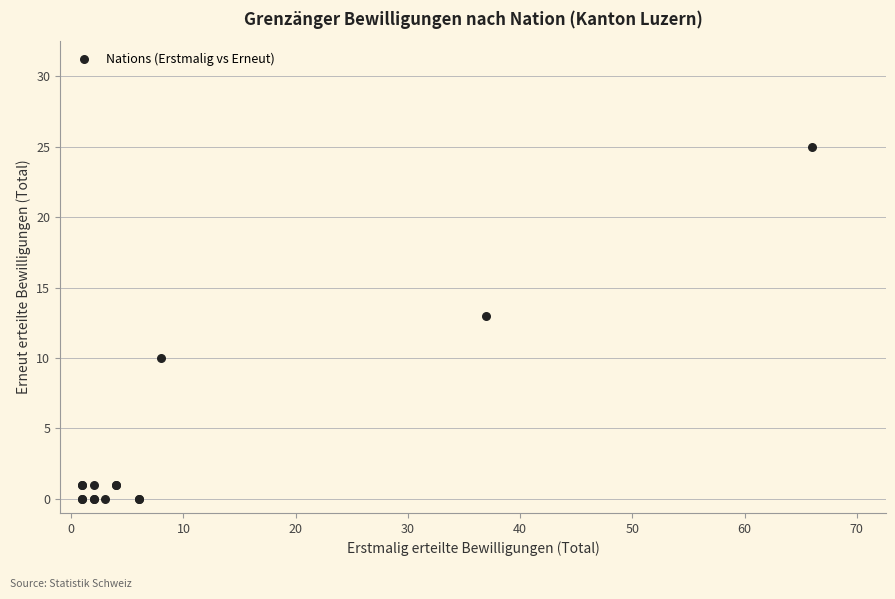

What Y value in the scatter plot is closest to 12?

13